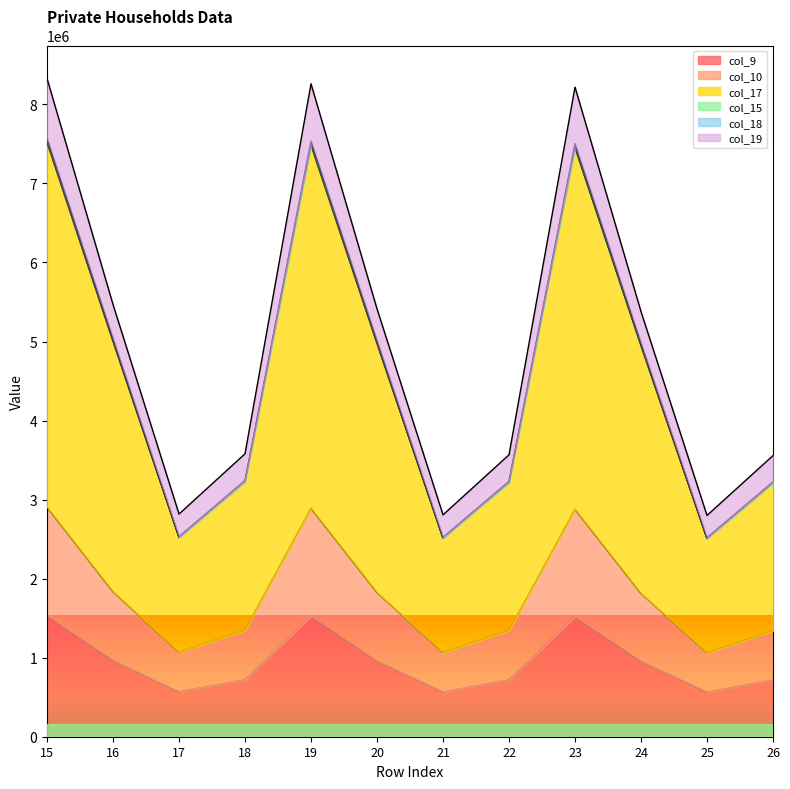

At which category does col_10 reach its first local peak?

19